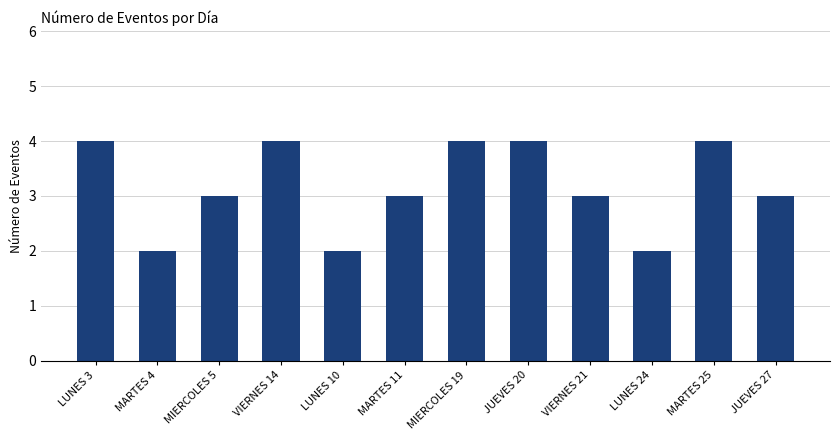

How many values are between 3 and 4?

9